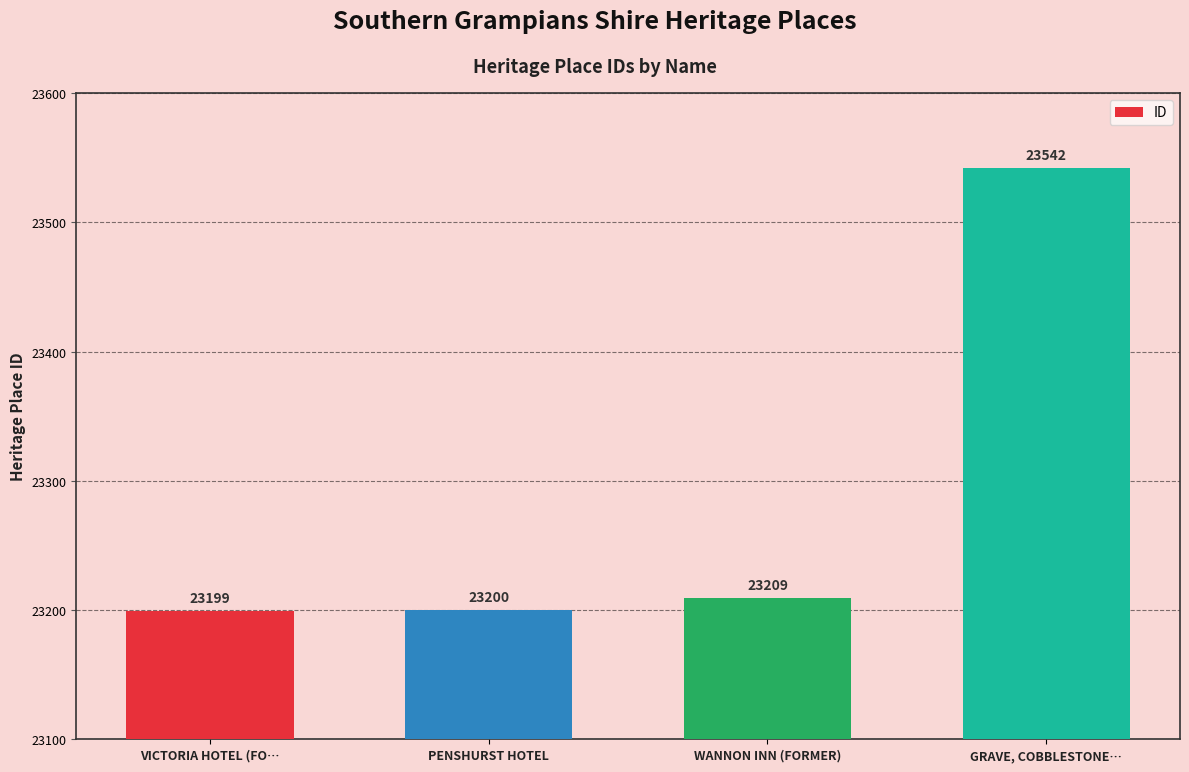

Which label corresponds to the smallest value in the chart?

VICTORIA HOTEL (FO…